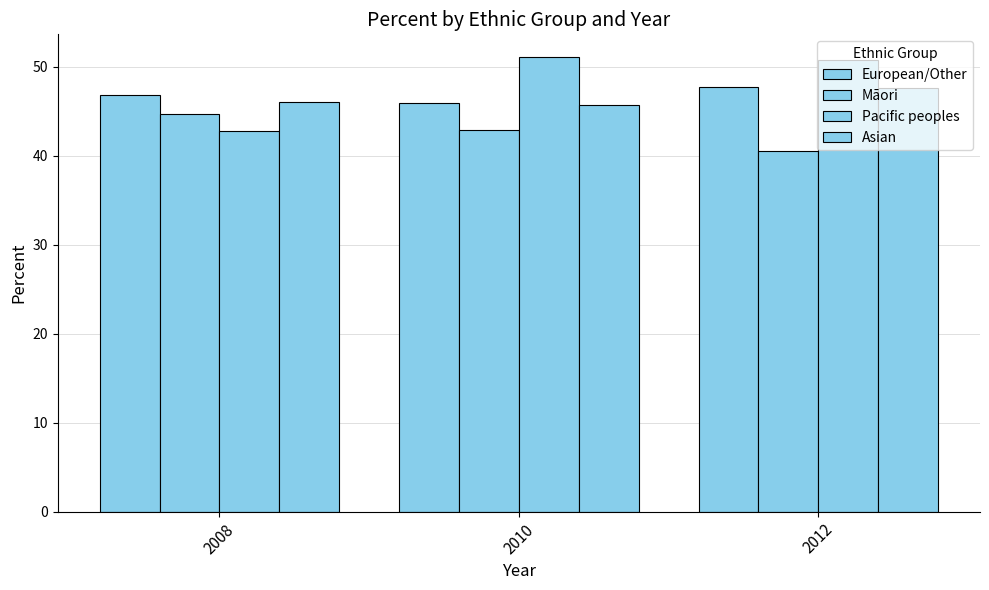

Reading left to right, extract all data points from this chart.

European/Other: 2008=46.8	2010=45.9	2012=47.7
Māori: 2008=44.7	2010=42.9	2012=40.5
Pacific peoples: 2008=42.7	2010=51.1	2012=50.7
Asian: 2008=46.0	2010=45.7	2012=47.6